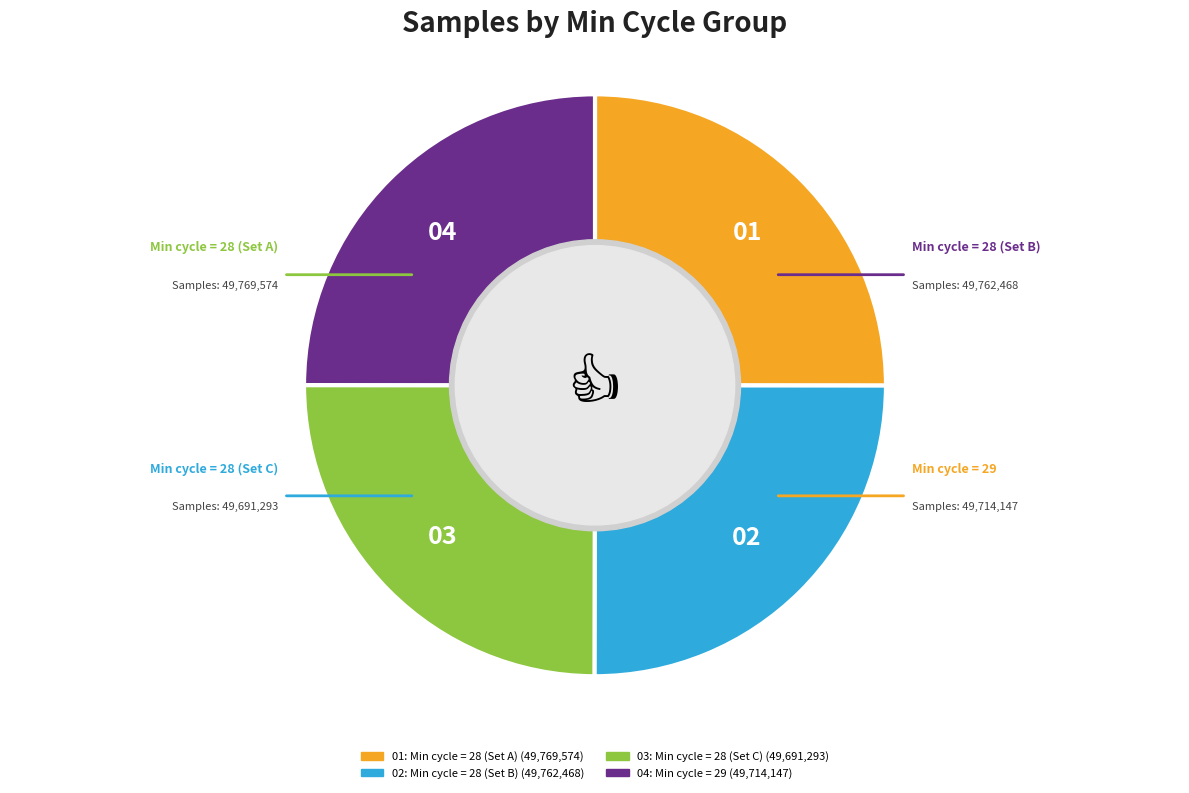

Is there a majority slice in this chart?

No